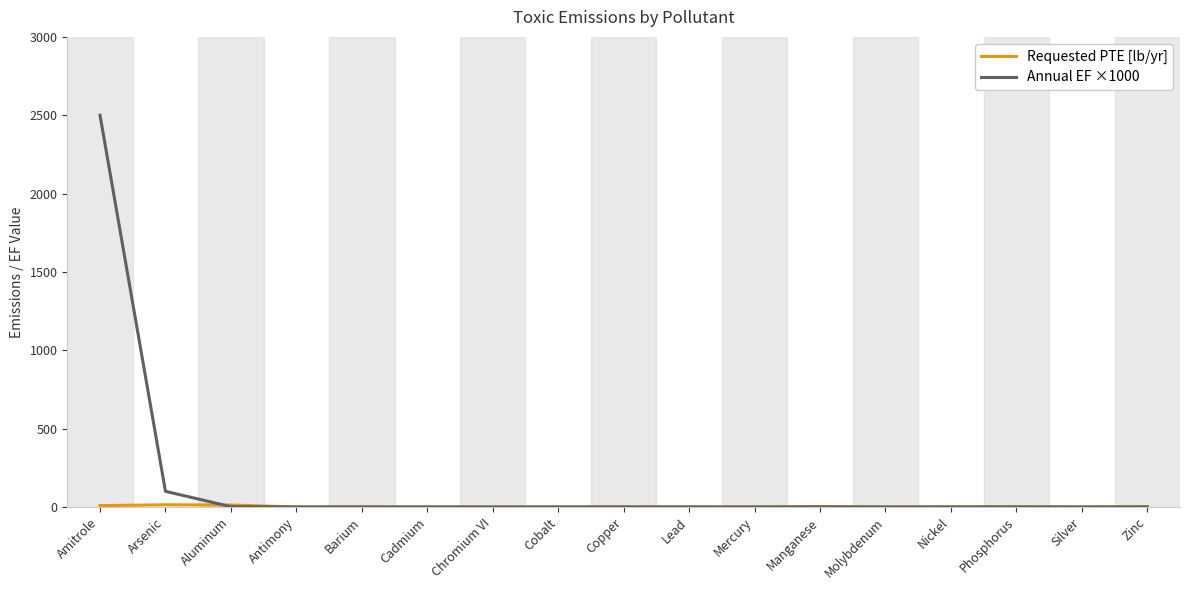

How many lines are shown in the chart?

2